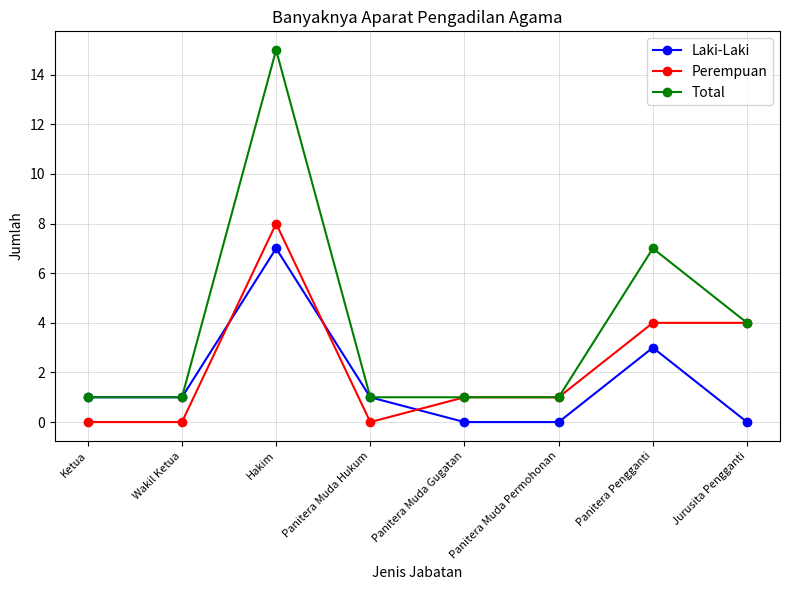

What is the total value across all series at Panitera Muda Gugatan?

2